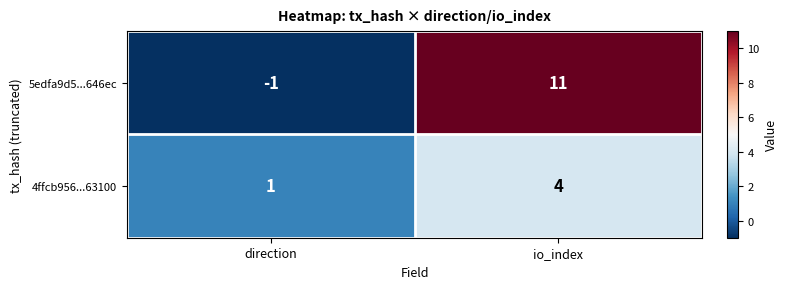

Which category has the lowest value across all series?

direction